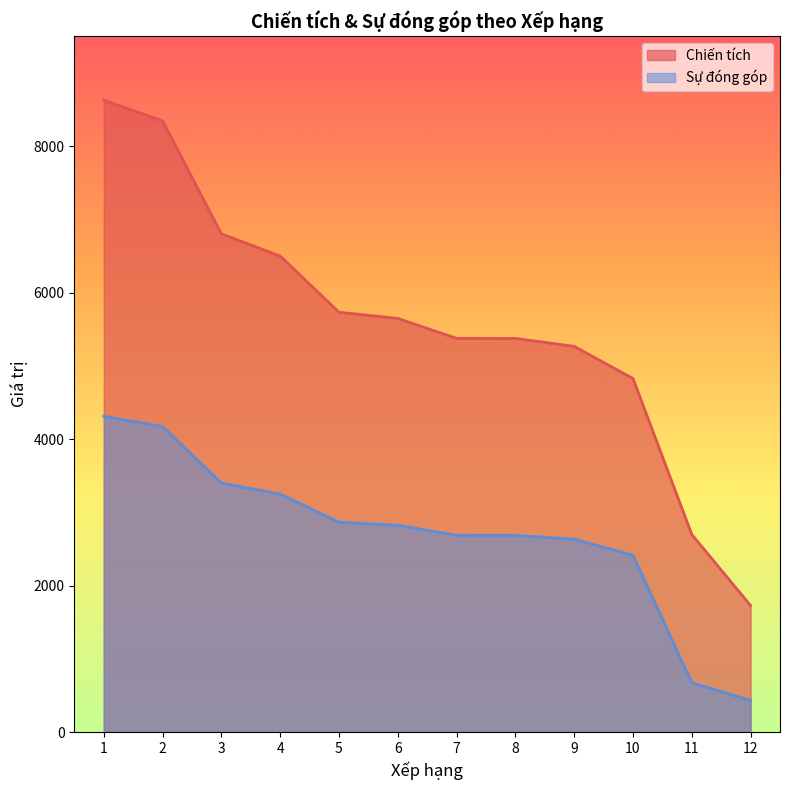

Which series changed the most between 4 and 7?

Chiến tích